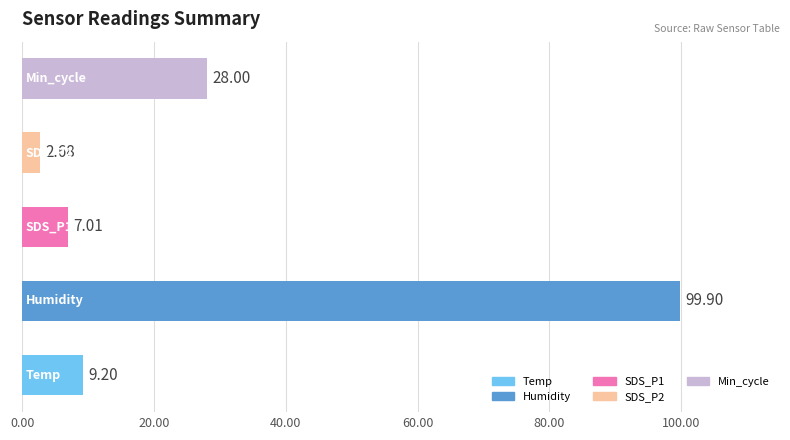

What is the average value?

29.4